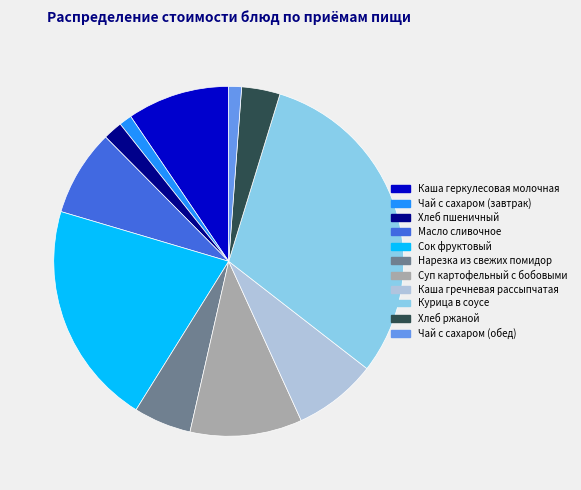

Approximately how many times larger is the value at Каша гречневая рассыпчатая compared to Сок фруктовый?

0.4